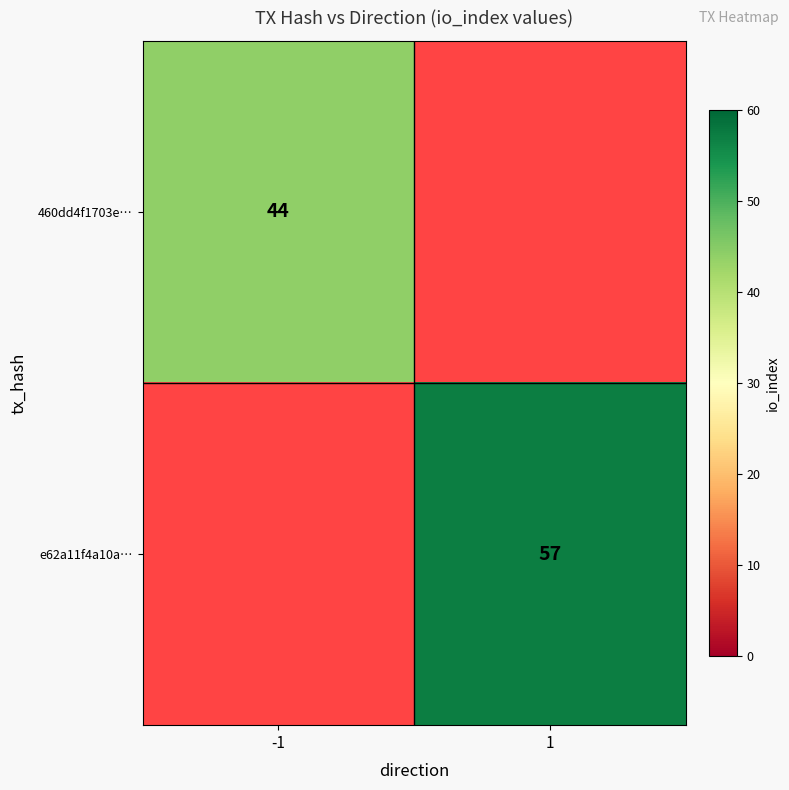

Is it true that 460dd4f1703e… equals 44 at -1?

True